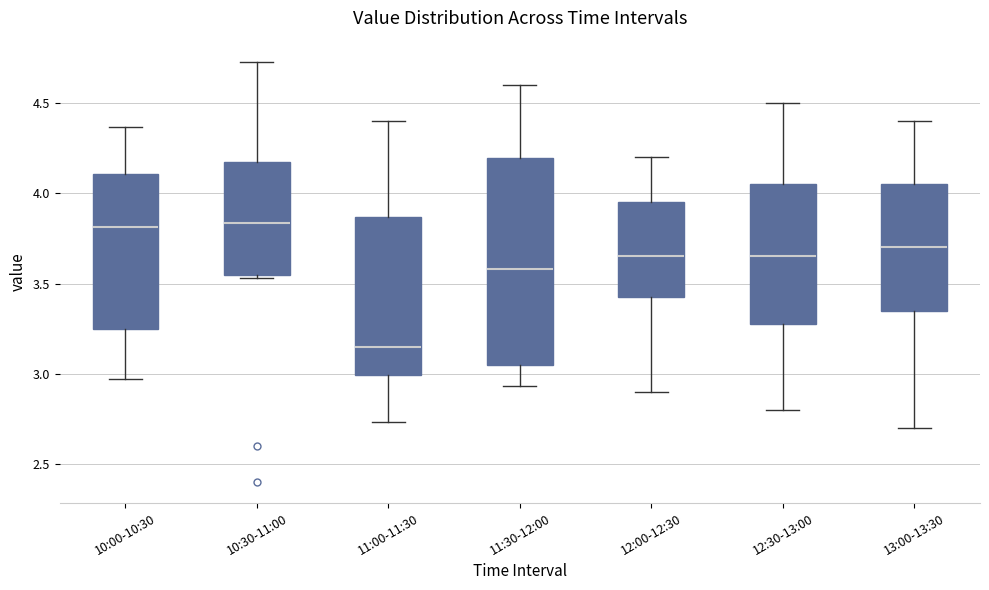

Reading left to right, transcribe this box plot: for each box, give where its median line is, the range the box spans, and where its two whiskers end, as read against the y-axis. The values are not printed on the chart, so give them approximately, as read against the axis.

10:00-10:30: median 3.80, box 3.25 to 4.10, whiskers 2.95 to 4.35
10:30-11:00: median 3.85, box 3.55 to 4.20, whiskers 3.55 (just below the box's lower edge) to 4.75
11:00-11:30: median 3.15, box 3.00 to 3.85, whiskers 2.75 to 4.40
11:30-12:00: median 3.60, box 3.05 to 4.20, whiskers 2.95 to 4.60
12:00-12:30: median 3.65, box 3.45 to 3.95, whiskers 2.90 to 4.20
12:30-13:00: median 3.65, box 3.30 to 4.05, whiskers 2.80 to 4.50
13:00-13:30: median 3.70, box 3.35 to 4.05, whiskers 2.70 to 4.40